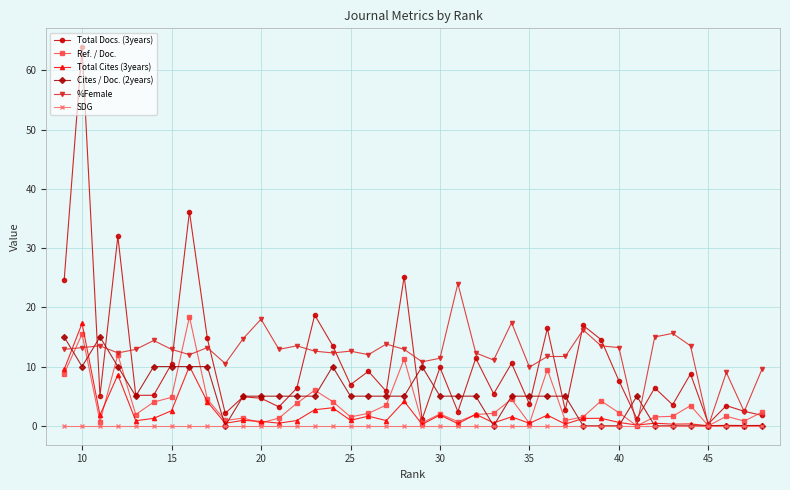

The value of %Female at 20 is 3.7. True or false?

False